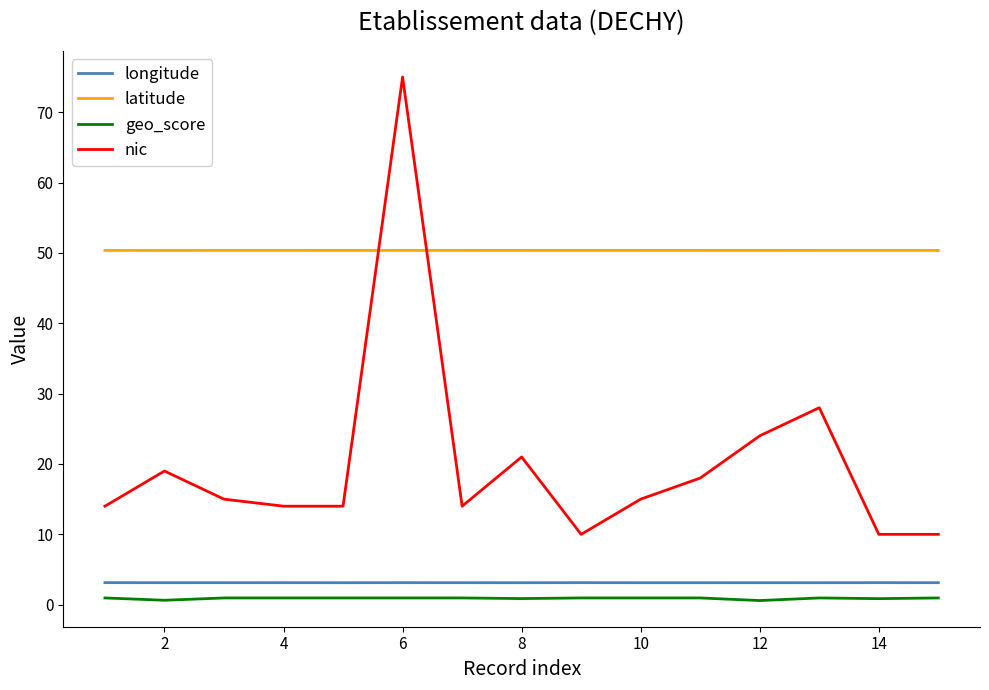

Which series has the largest total across all categories?

latitude